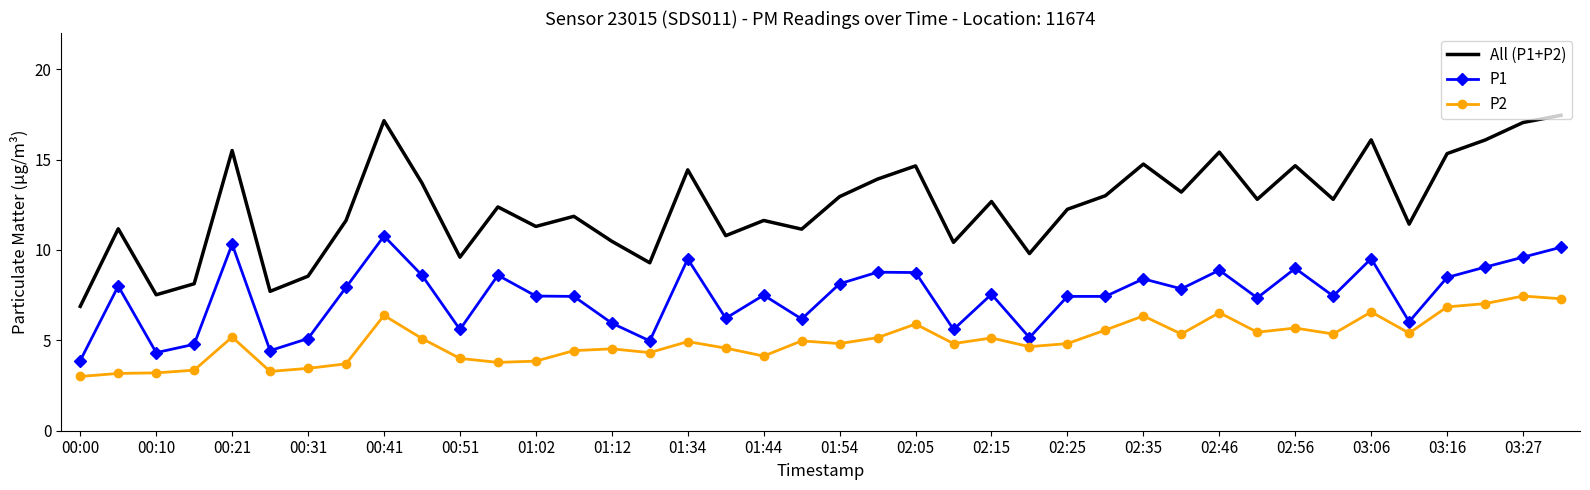

True or false: P1 and All (P1+P2) intersect in this chart.

False